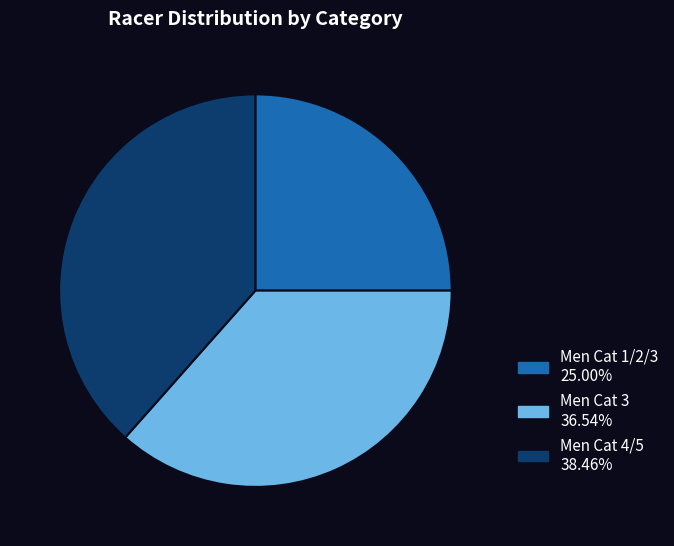

Does Men Cat 4/5 account for over 50% of the chart?

No